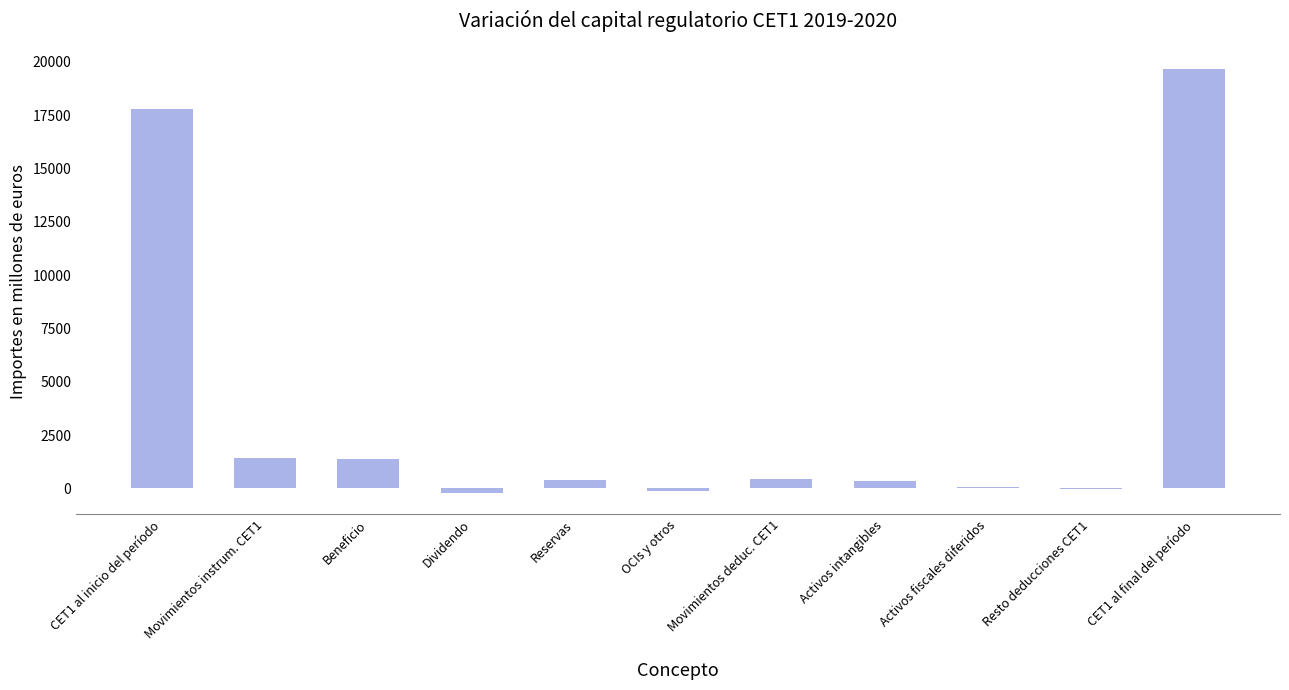

At which label does the data first exceed 386?

CET1 al inicio del período